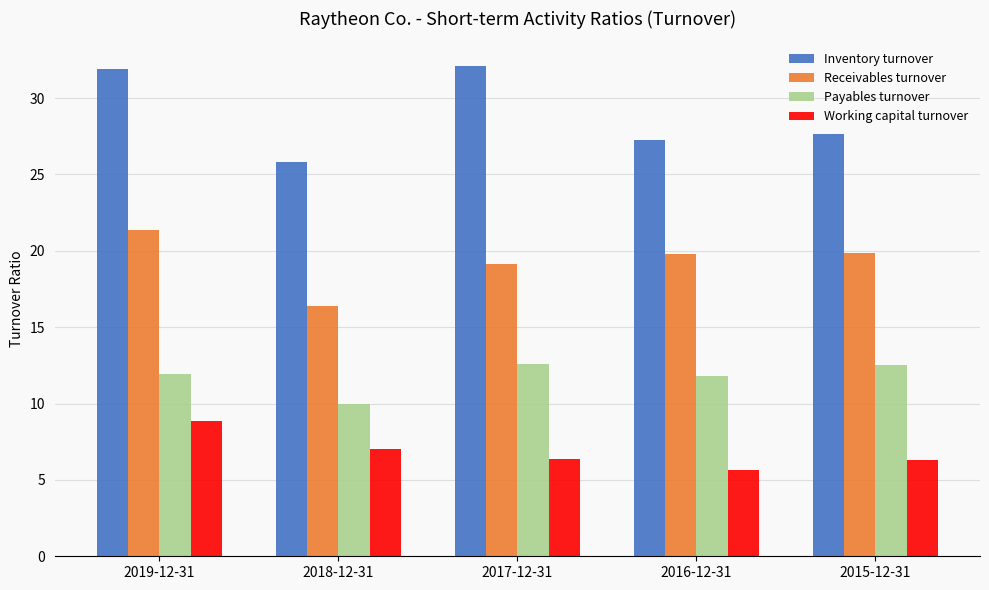

What is the sum of the Payables turnover values at 2017-12-31 and 2016-12-31?

24.4